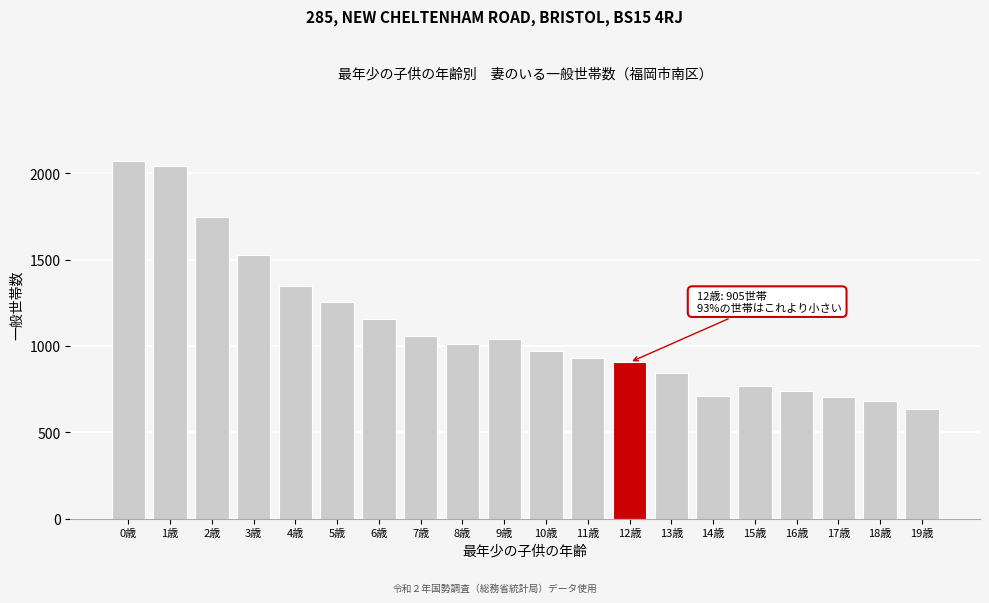

What is the label of the 18th bar from the left?

17歳